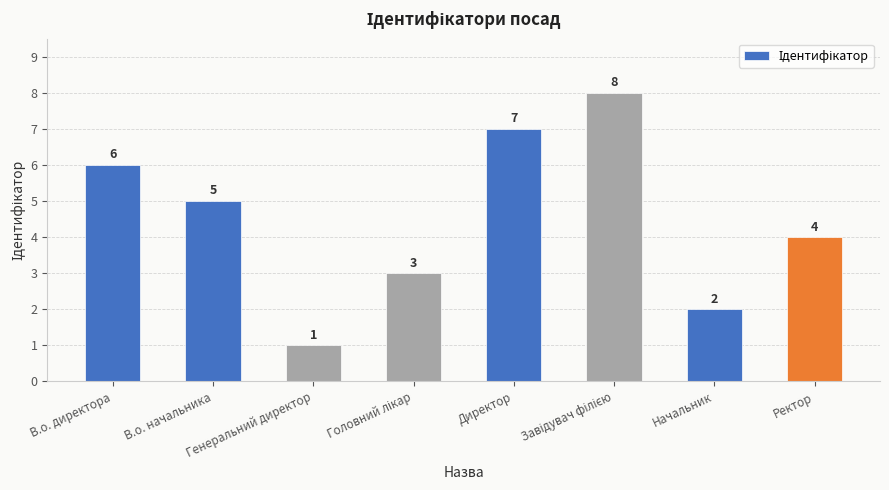

Reading left to right, transcribe all the data shown in this chart.

6	5	1	3	7	8	2	4